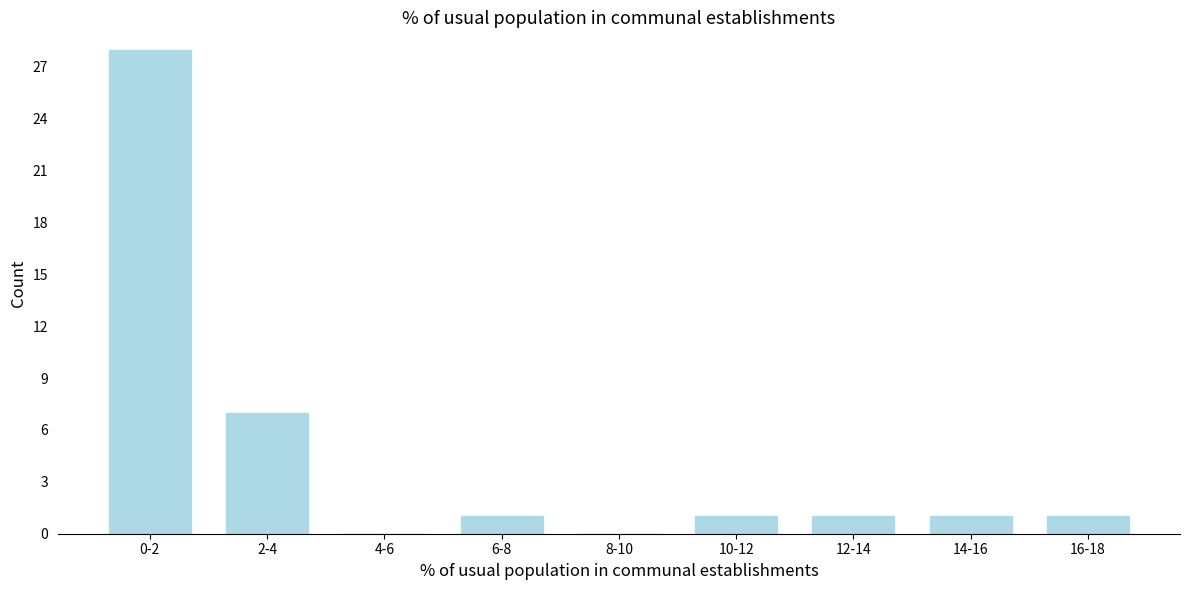

Reading left to right, list all the values displayed in this chart.

0-2=28	2-4=7	4-6=0	6-8=1	8-10=0	10-12=1	12-14=1	14-16=1	16-18=1